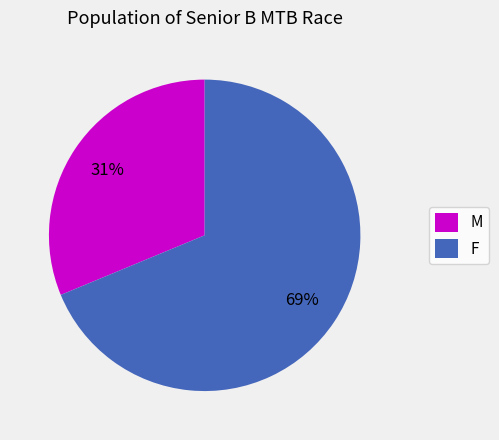

The F slice represents 62% of the pie. True or false?

False